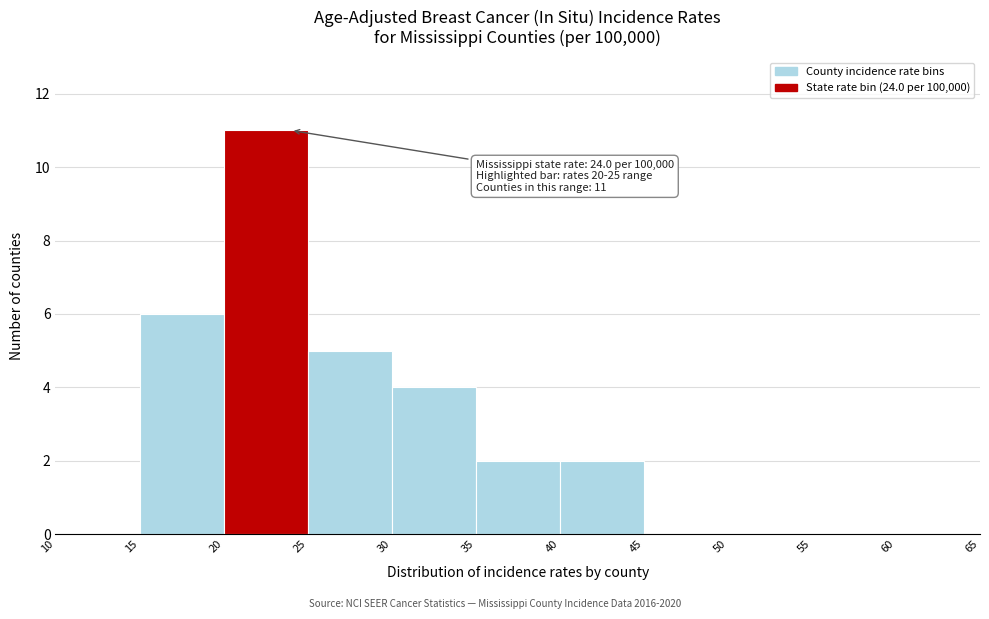

Over which range of the x-axis is the bar tallest?

20 to 25